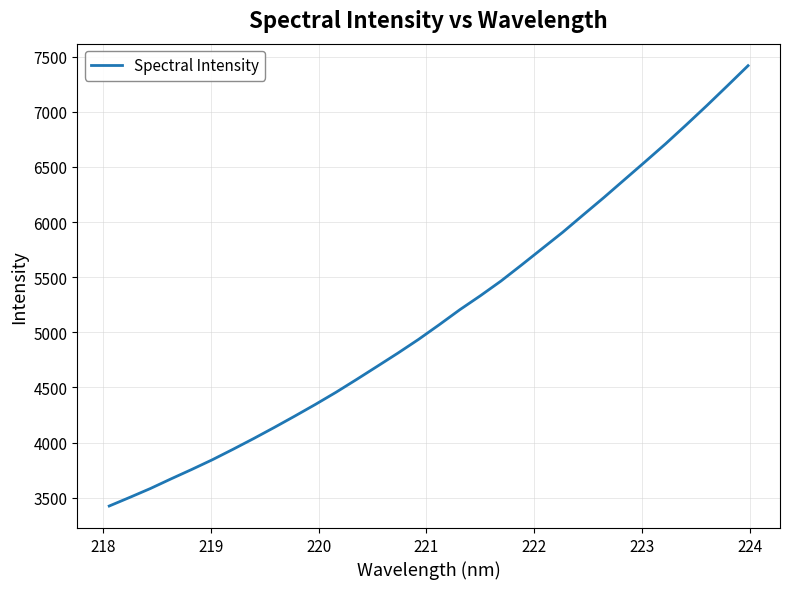

How many lines are shown in the chart?

1